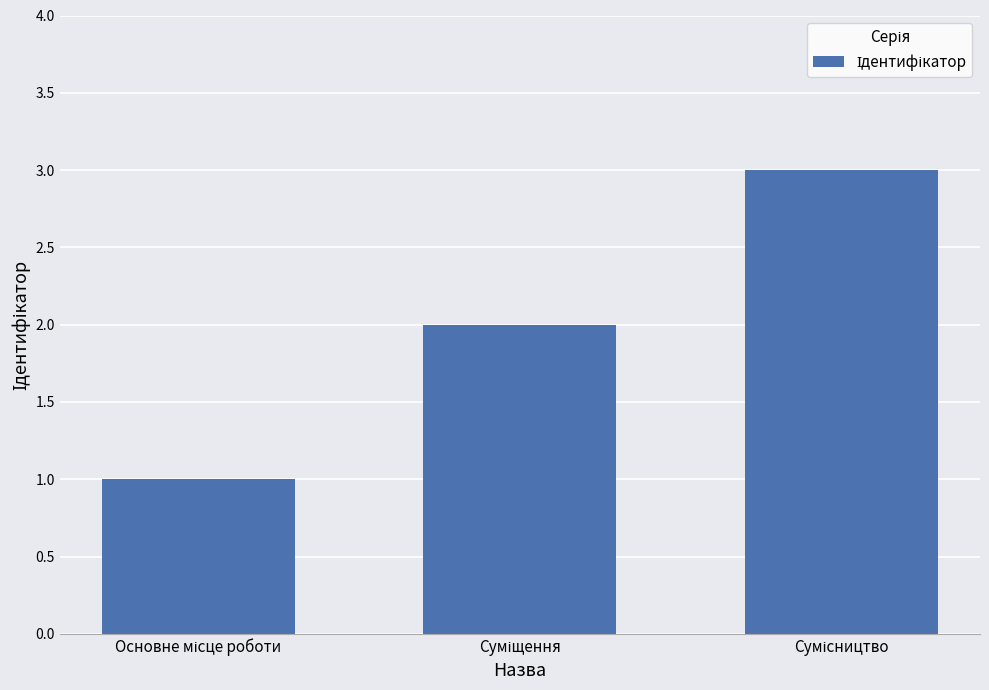

What is the sum of all values?

6